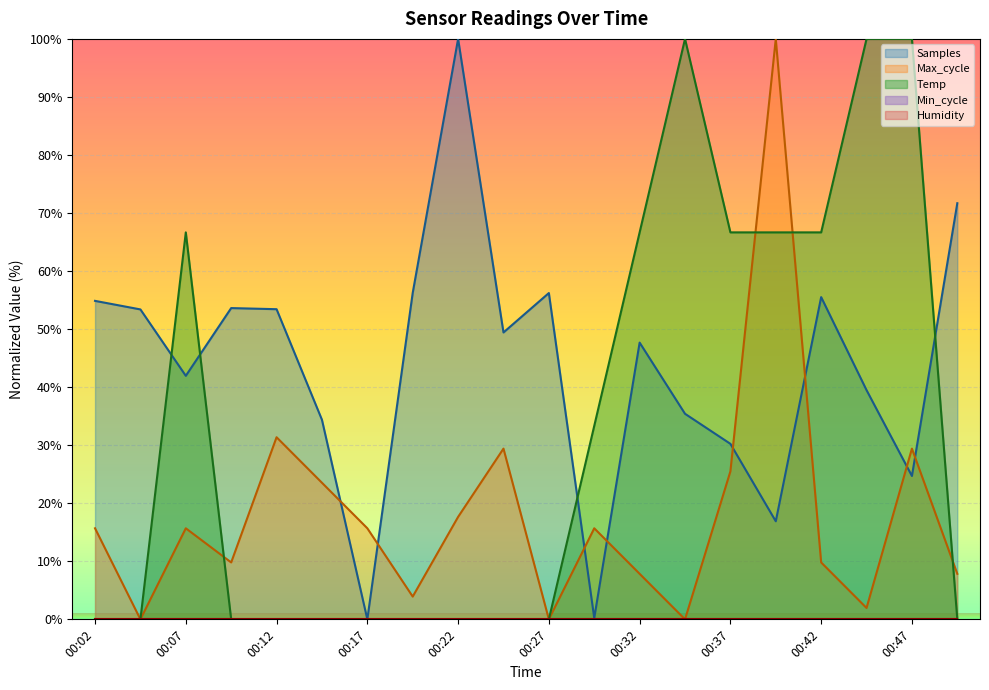

What is the total value across all series at 00:47?

154.1